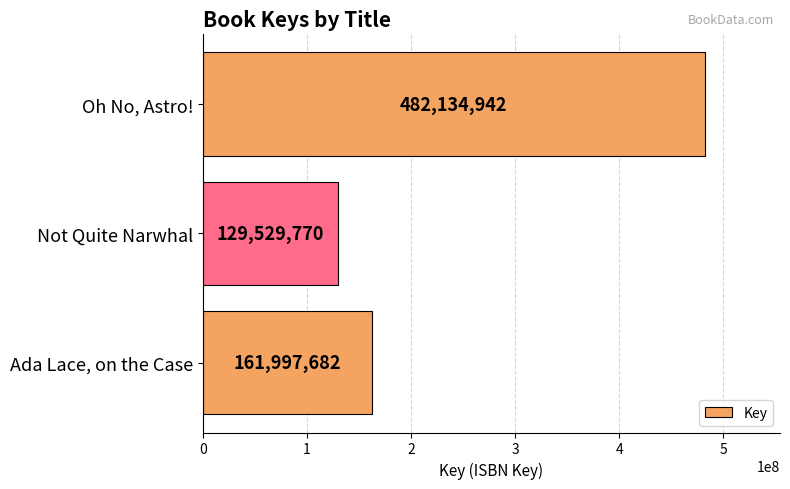

Are the bars grouped side by side (vs. stacked)?

No